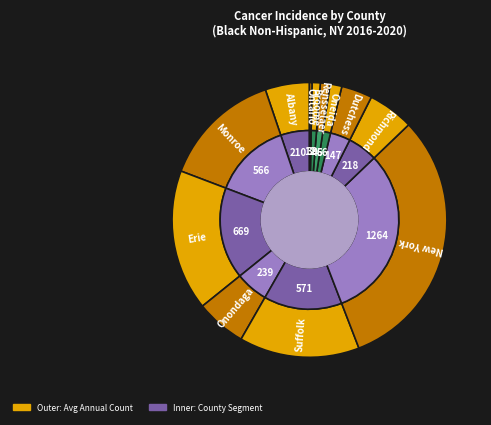

To the nearest percent, what is the difference between the Albany and Rensselaer slice percentages?

4%